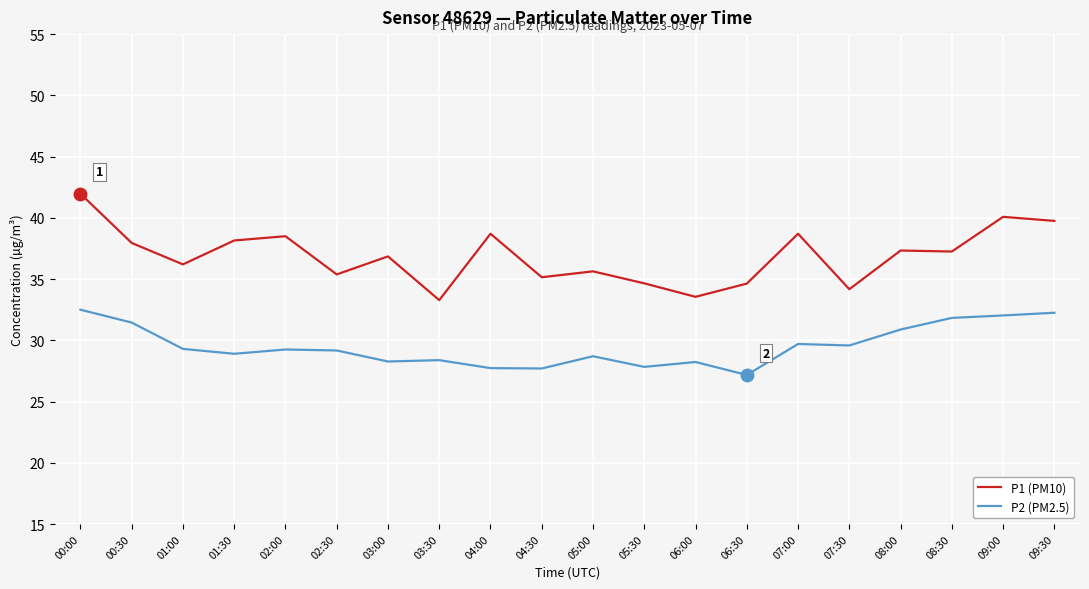

Is the value of P2 (PM2.5) at 09:30 greater than the value of P1 (PM10) at 00:00?

No